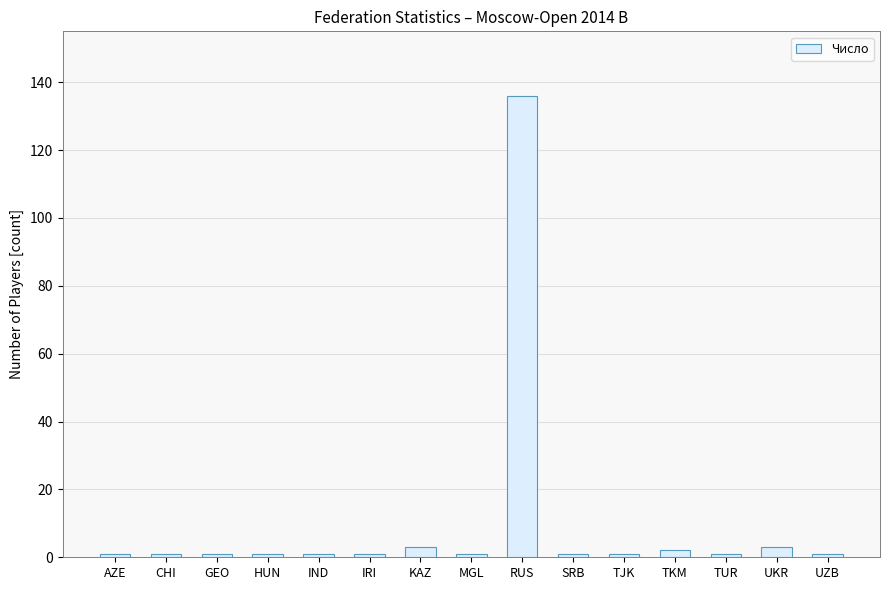

Read the value at HUN.

1